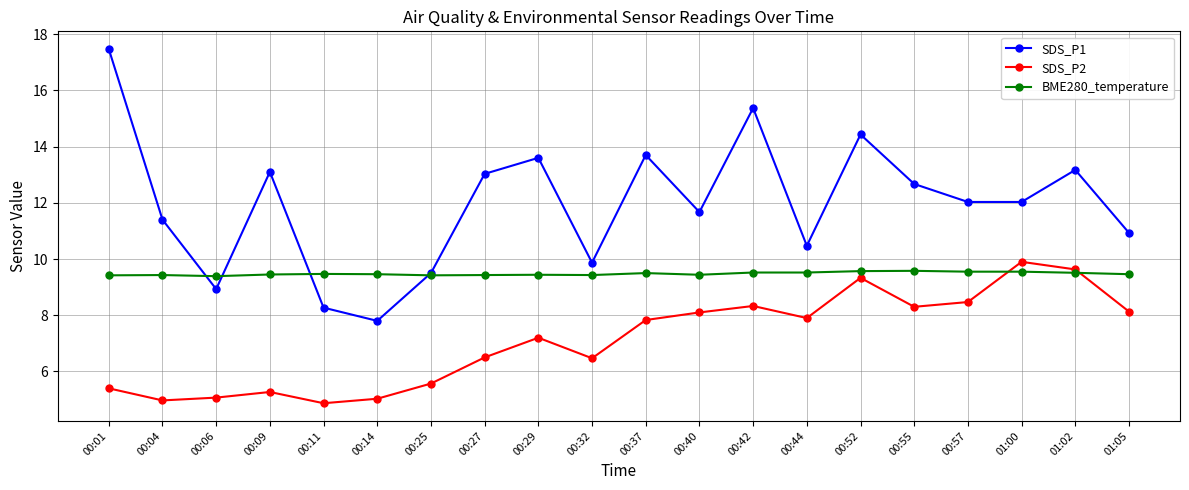

How many values in the SDS_P2 series are below 7?

9